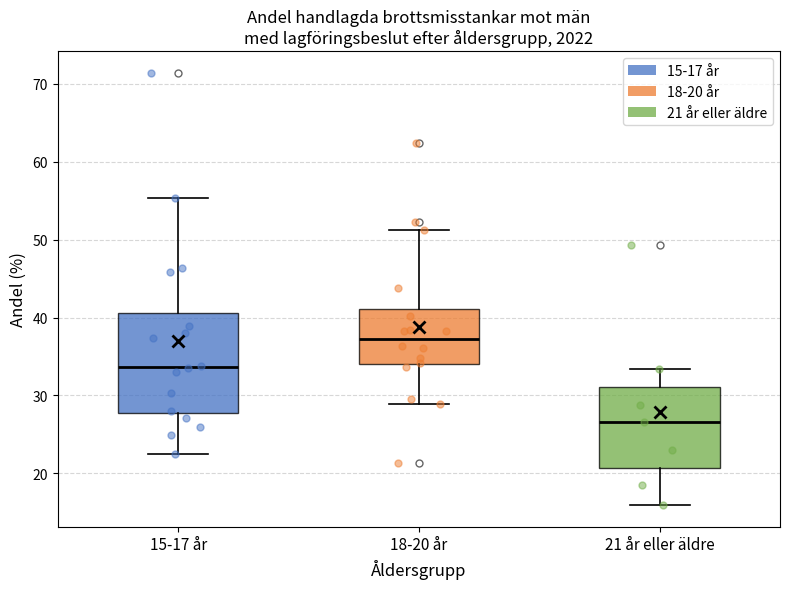

Where is the lower edge of the box for 21 år eller äldre on the y-axis? The values are not printed on the chart, so give them approximately, as read against the axis.

21